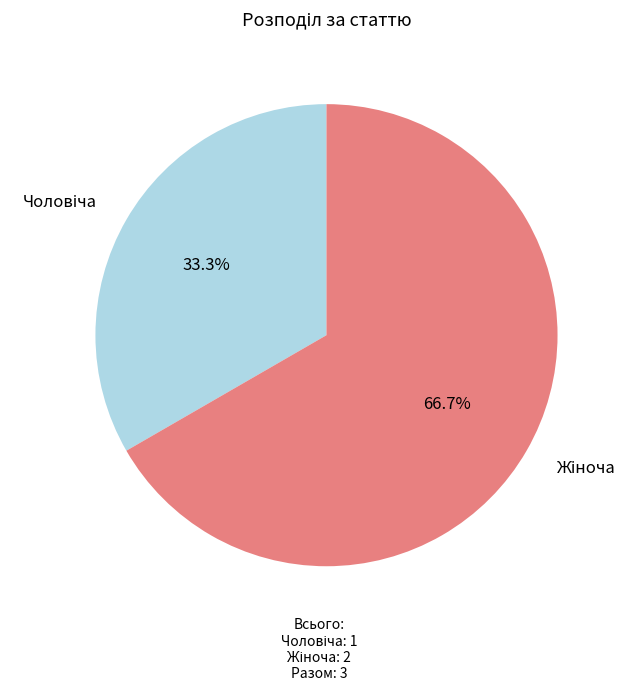

Does any single category account for the majority?

Yes